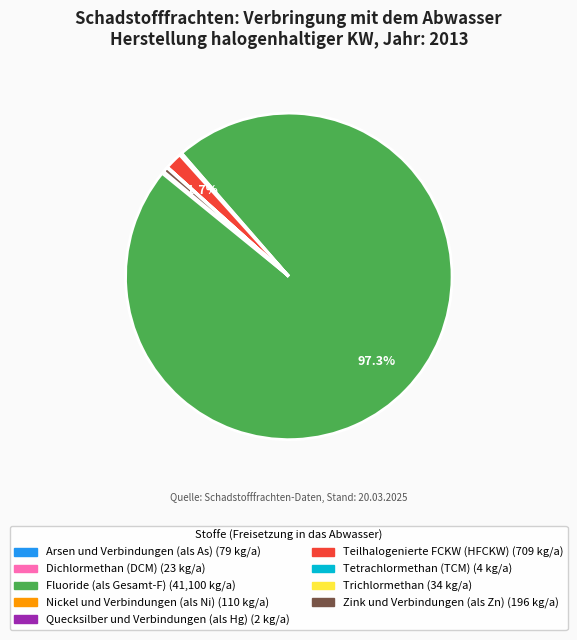

What is the majority slice?

Fluoride (als Gesamt-F)